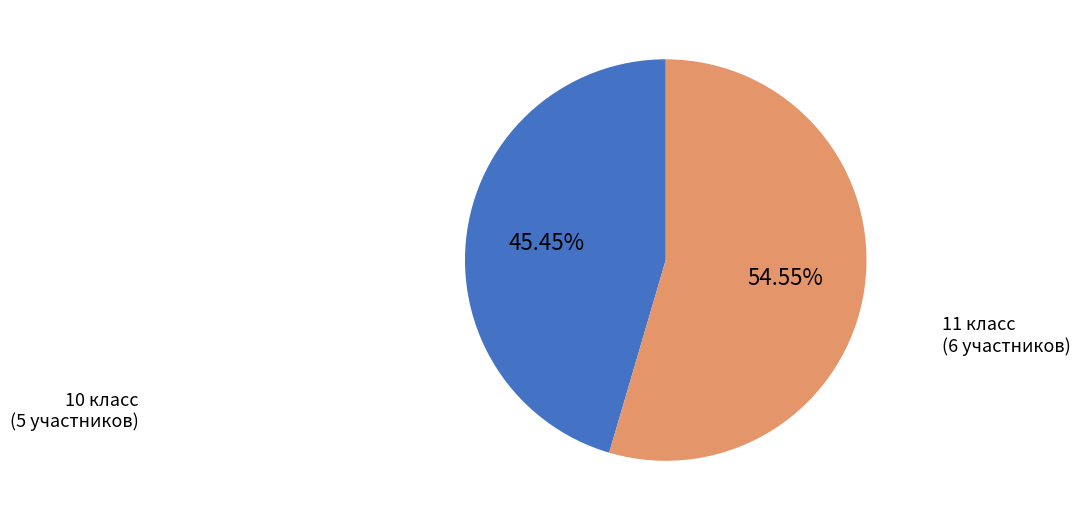

How many segments does this pie chart have?

2